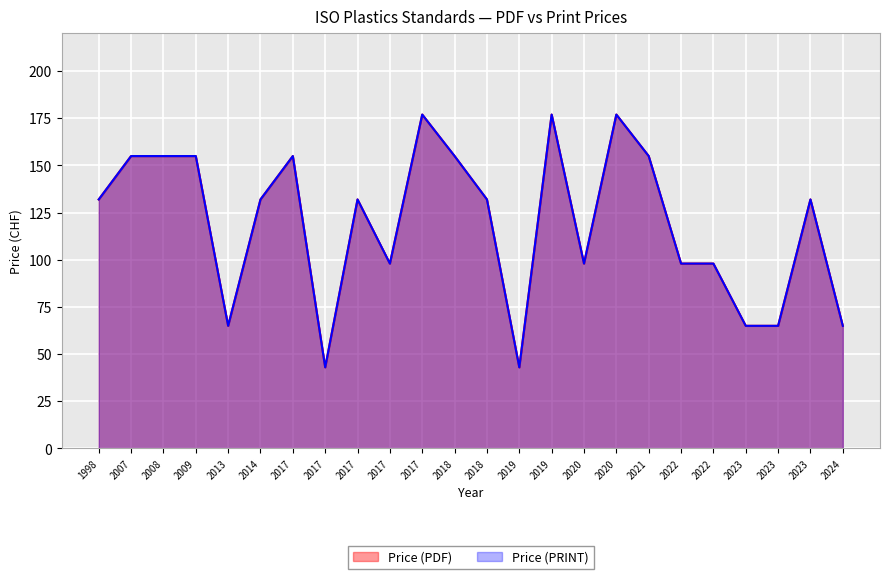

How many lines are shown in the chart?

2